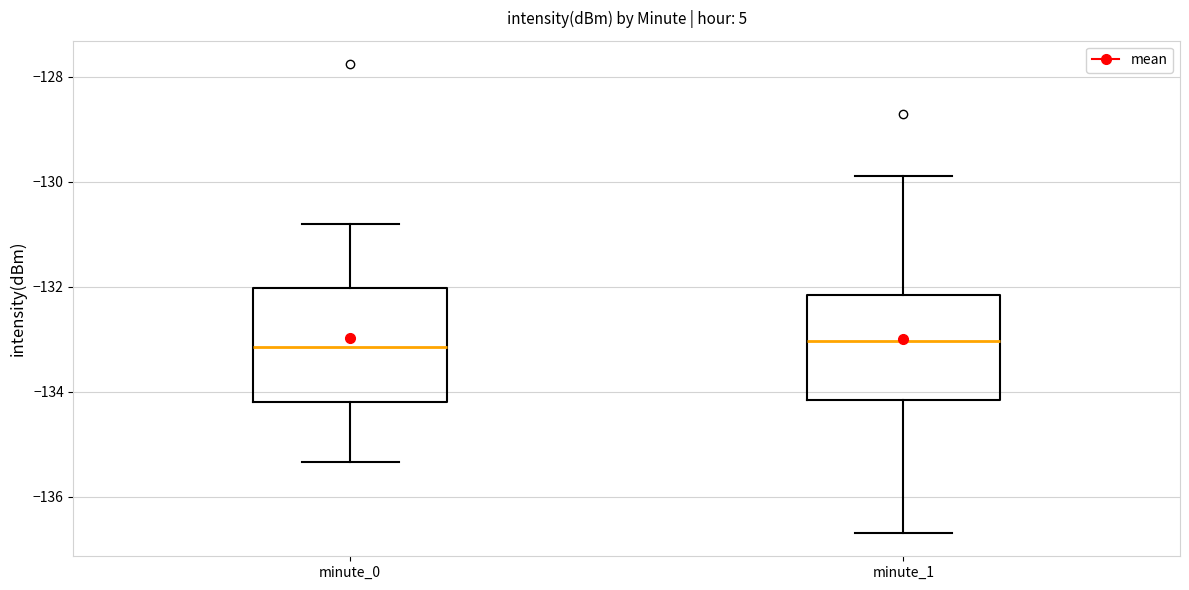

Reading left to right, read every box against the y-axis: the position of its median line, the range the box covers, and the ends of its whiskers. The values are not printed on the chart, so give them approximately, as read against the axis.

minute_0: median -133.2, box -134.2 to -132.0, whiskers -135.4 to -130.8
minute_1: median -133.0, box -134.2 to -132.2, whiskers -136.6 to -129.8